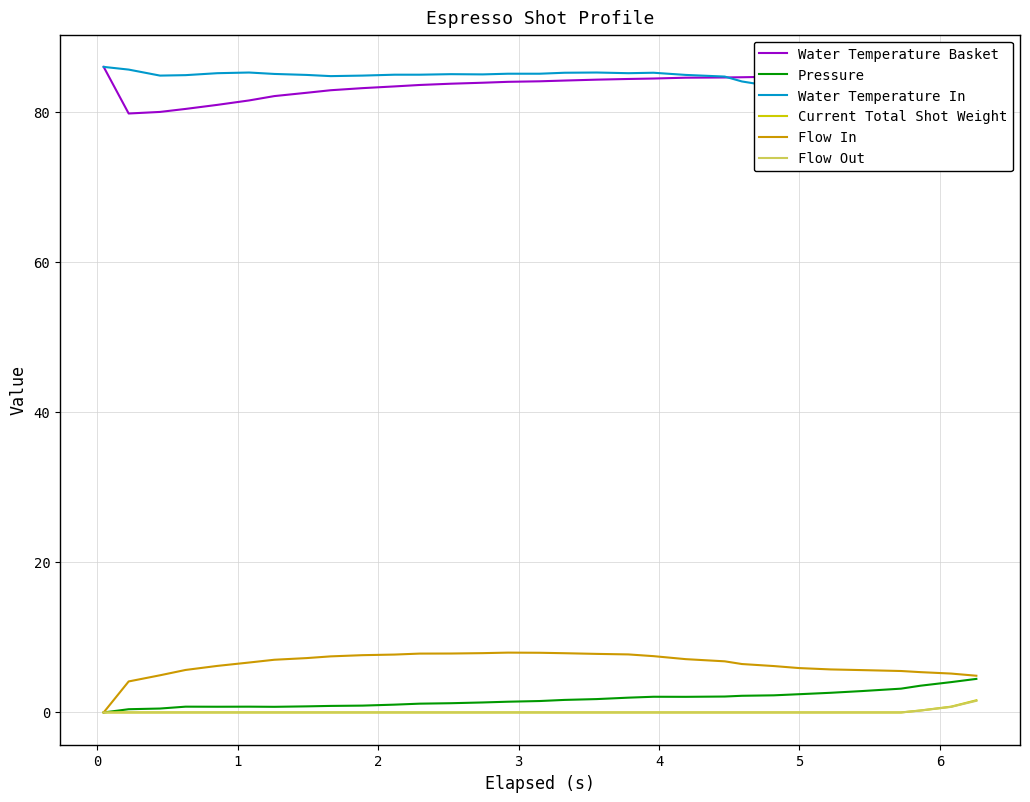

True or false: Pressure and Water Temperature Basket cross at least once.

False